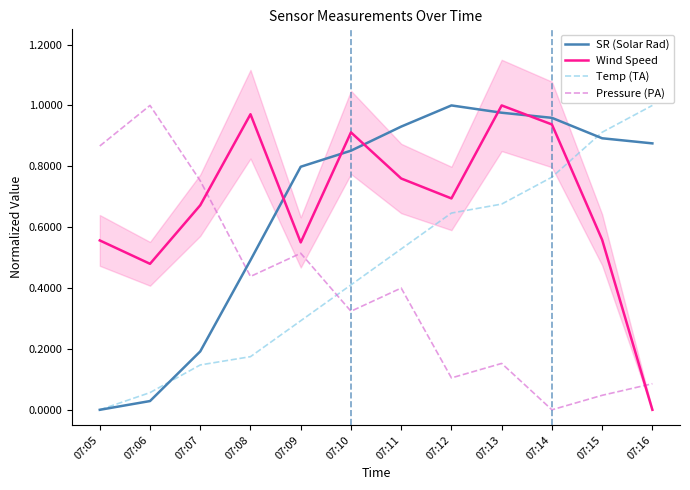

What is the value of the Temp (TA) point at the 4th from the left?

0.2